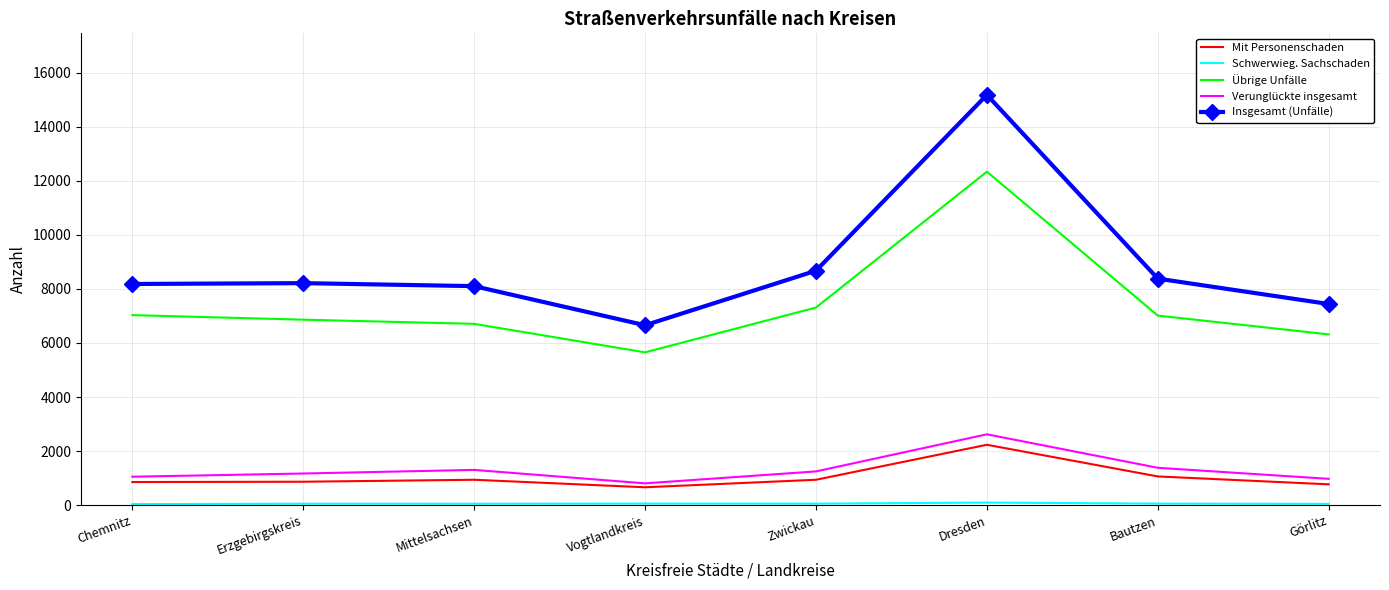

True or false: Mit Personenschaden has more than 2 interior local peaks.

False